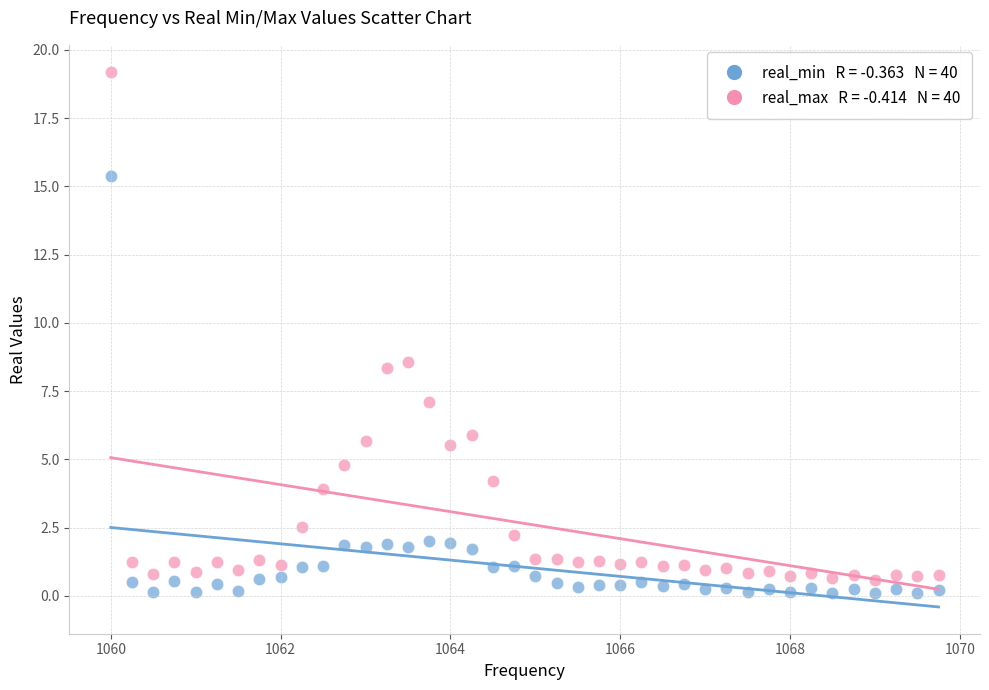

Across all data points, what is the range of Y values (max minus min)?

19.1